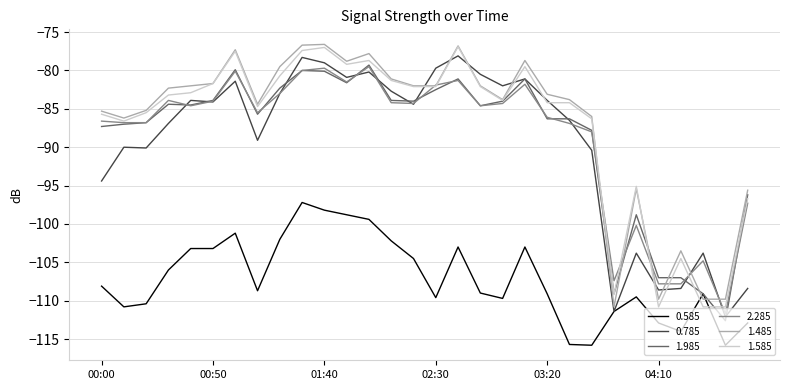

What is the maximum value shown in the chart?

-76.6